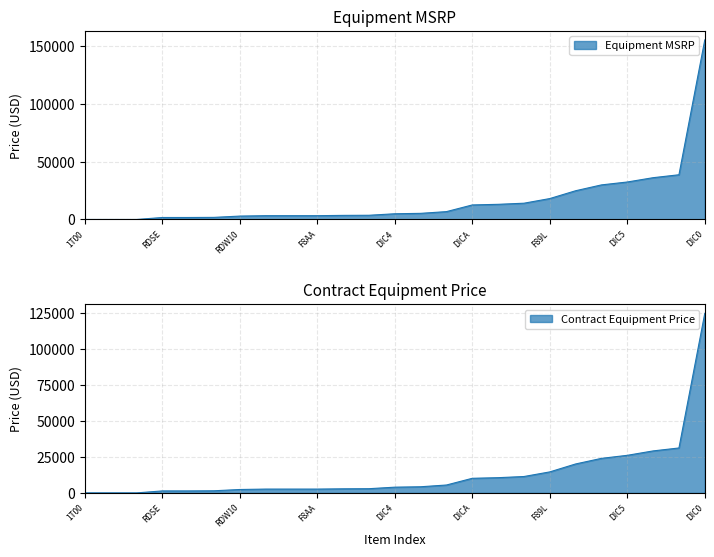

At F89C, list the series in order from smallest to largest.

Contract Equipment Price, Equipment MSRP